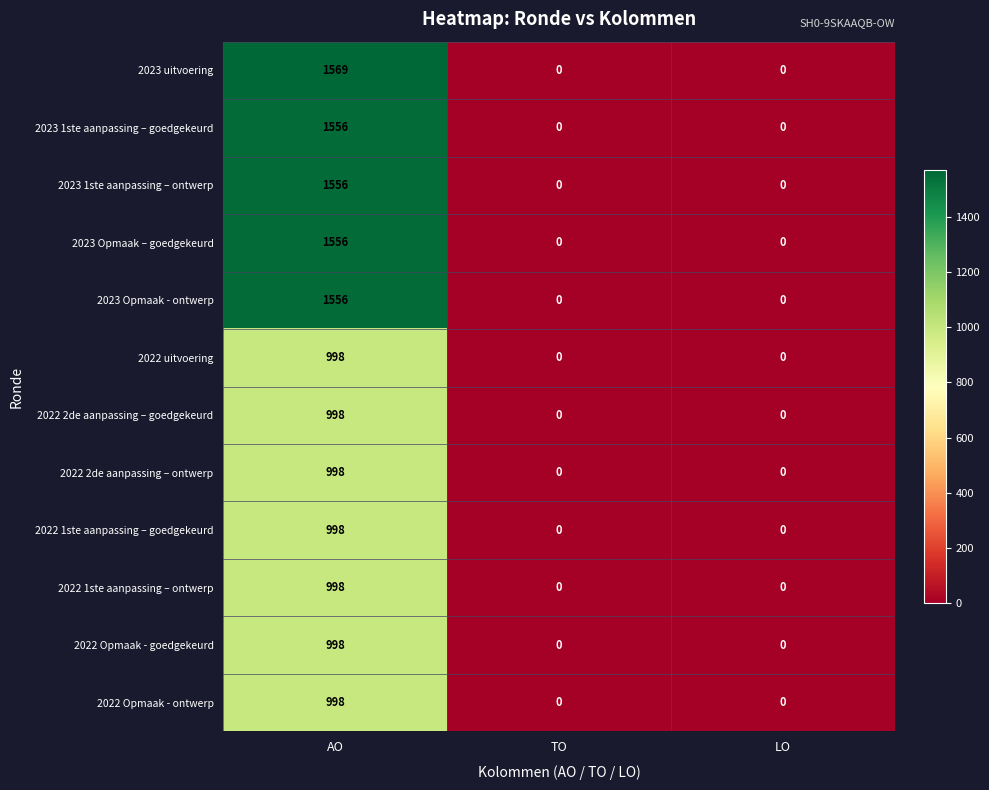

Which series has the widest spread of values?

2023 uitvoering